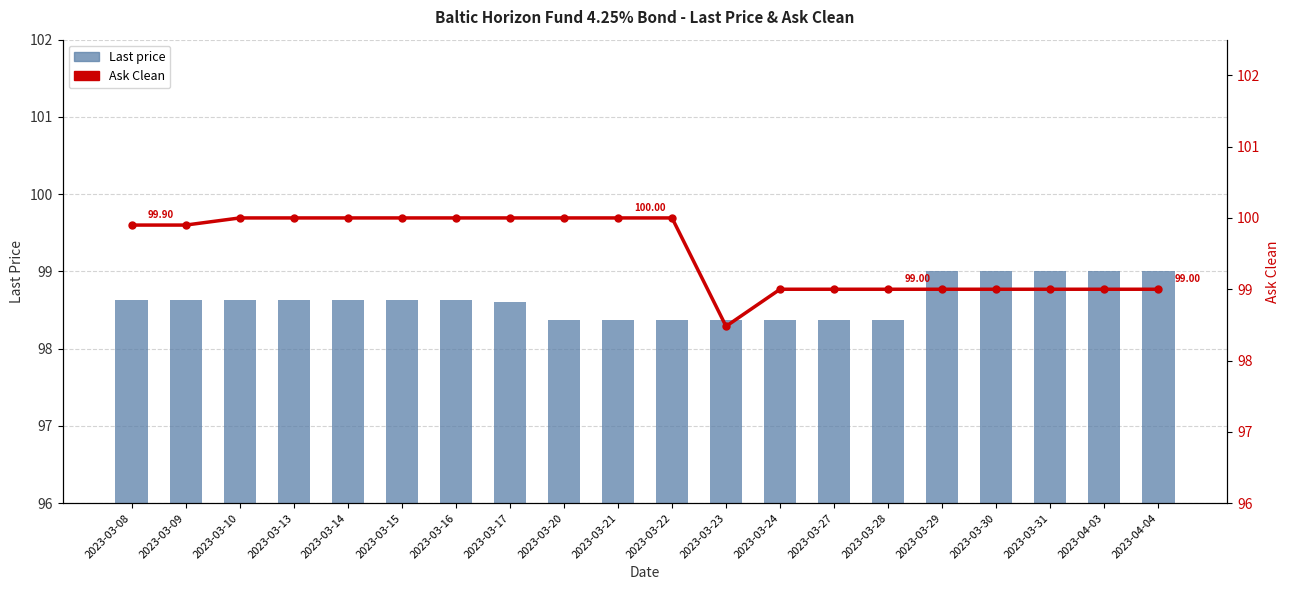

What is the smallest value displayed?

98.4